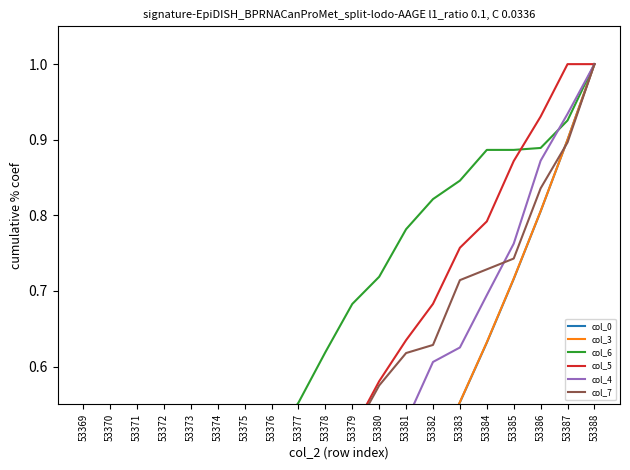

The col_5 series shows 0.3 at 53372. True or false?

False